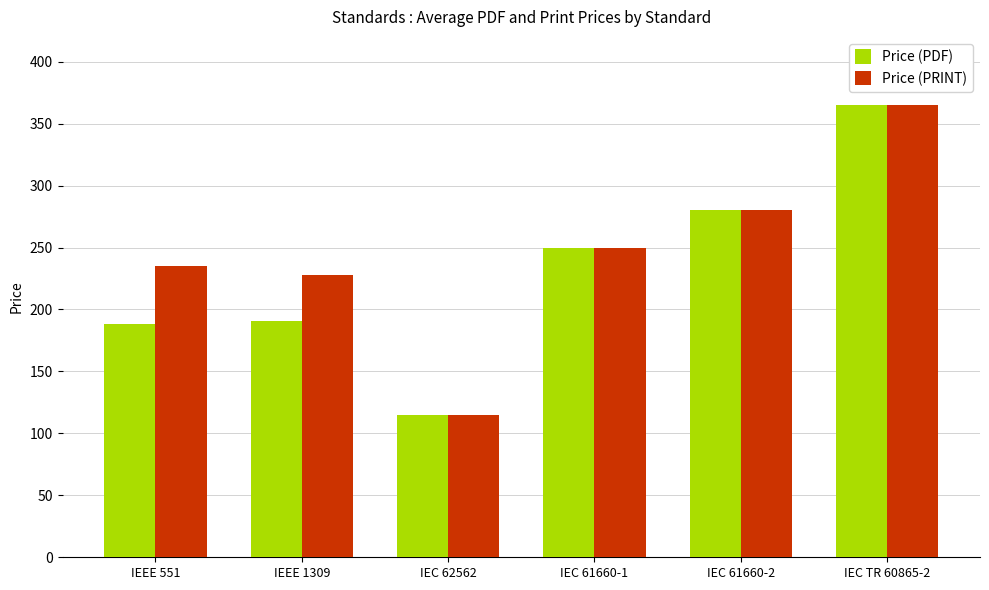

What position from the left is IEC 61660-1?

4